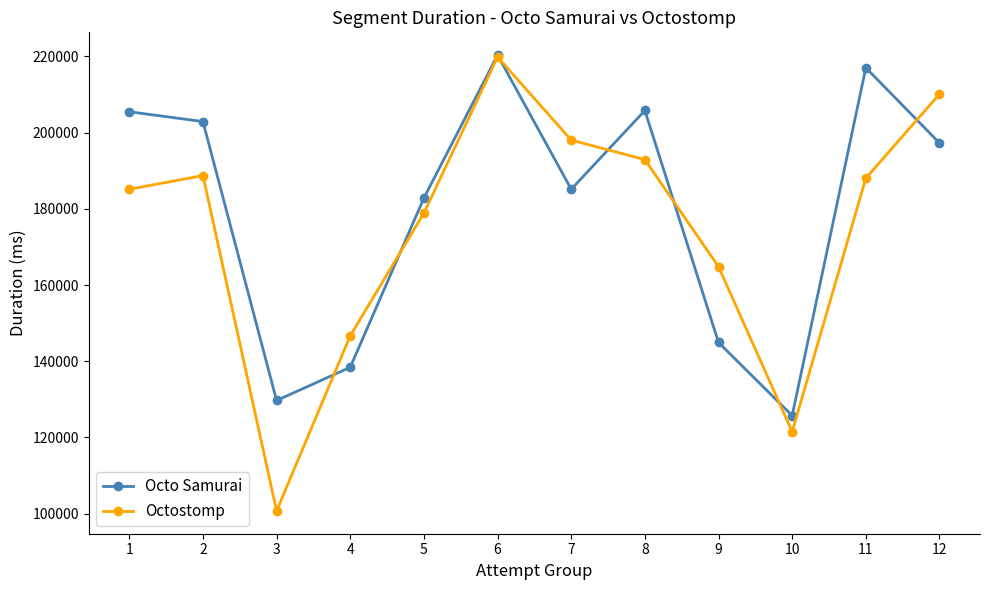

How many interior local peaks does the Octo Samurai series have?

3